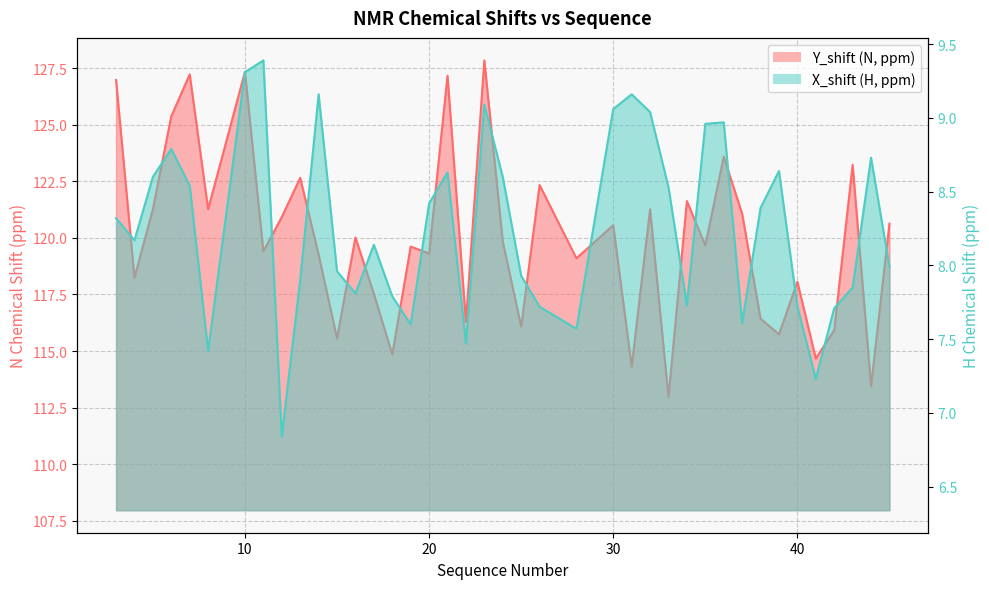

At which category does Y_shift reach its first local peak?

7